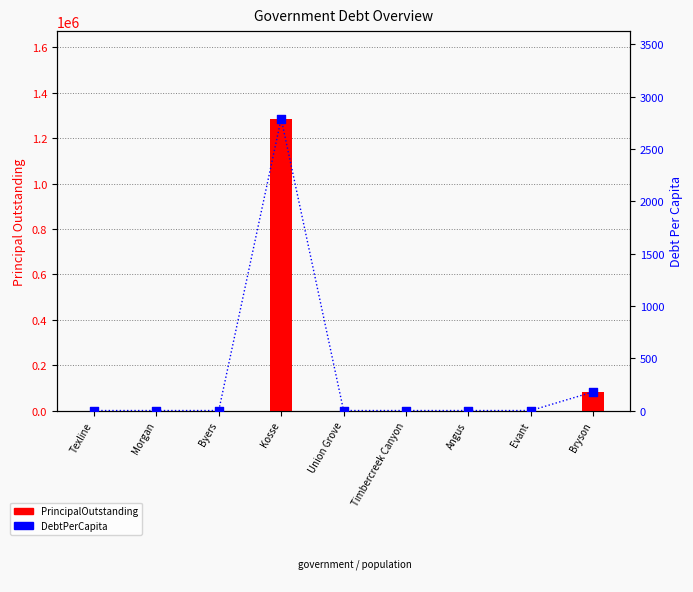

Which series has the largest total across all categories?

PrincipalOutstanding